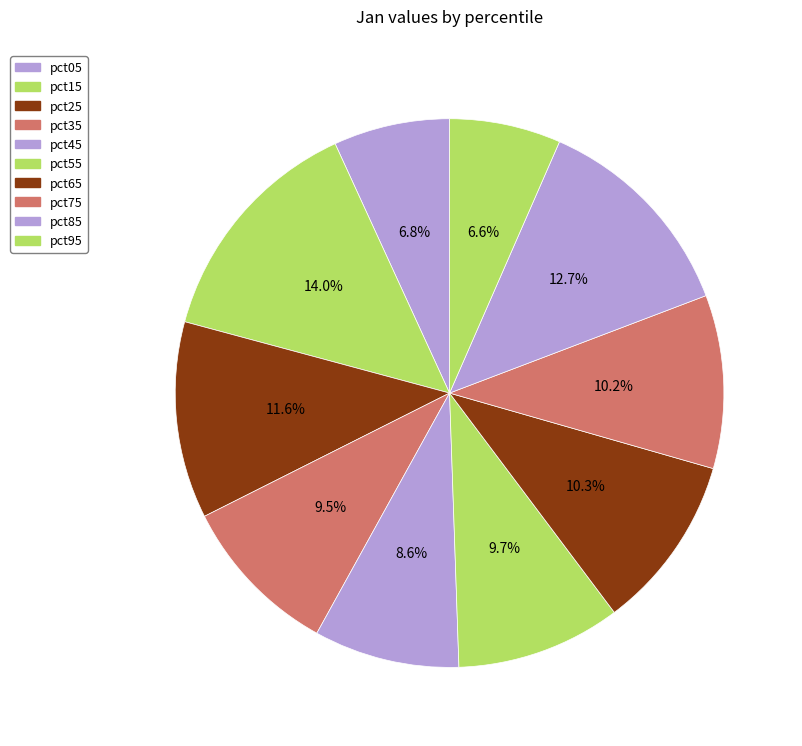

How many segments does this pie chart have?

10